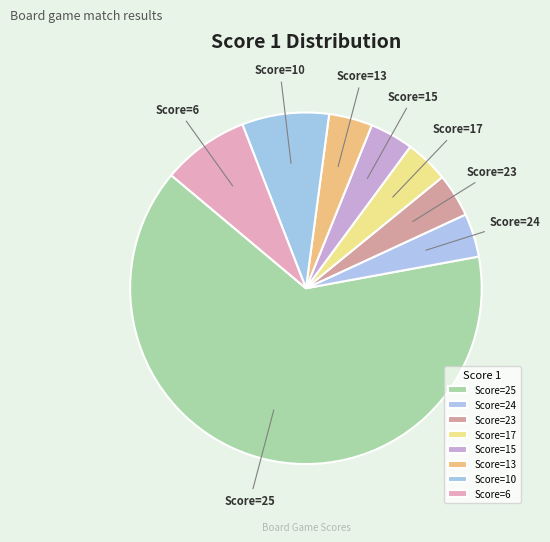

What is the ratio of the value at Score=13 to the value at Score=24?

1.0